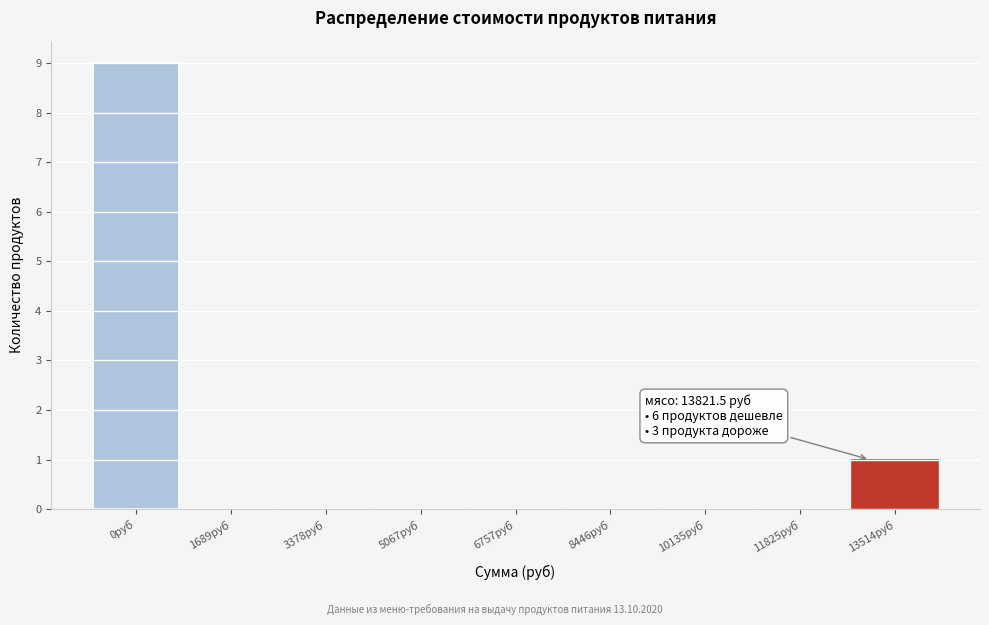

Reading left to right, list all the values displayed in this chart.

0руб=9	1689руб=0	3378руб=0	5067руб=0	6757руб=0	8446руб=0	10135руб=0	11825руб=0	13514руб=1